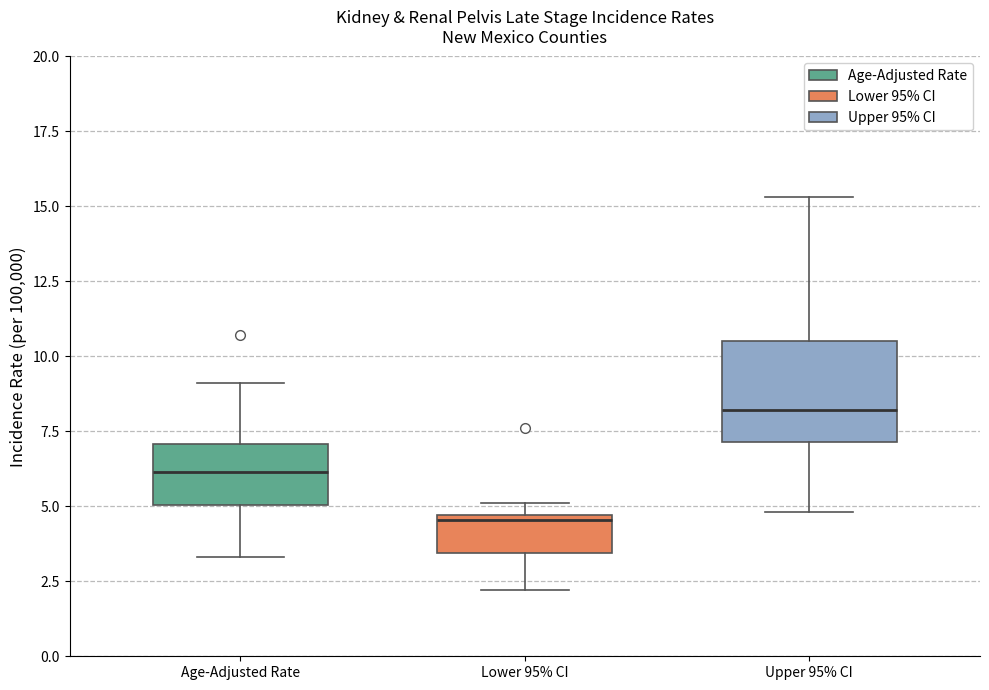

Reading left to right, transcribe this box plot: for each box, give where its median line is, the range the box spans, and where its two whiskers end, as read against the y-axis. The values are not printed on the chart, so give them approximately, as read against the axis.

Age-Adjusted Rate: median 6.0, box 5.0 to 7.0, whiskers 3.5 to 9.0
Lower 95% CI: median 4.5 (just below the box's upper edge), box 3.5 to 4.5, whiskers 2.0 to 5.0
Upper 95% CI: median 8.0, box 7.0 to 10.5, whiskers 5.0 to 15.5